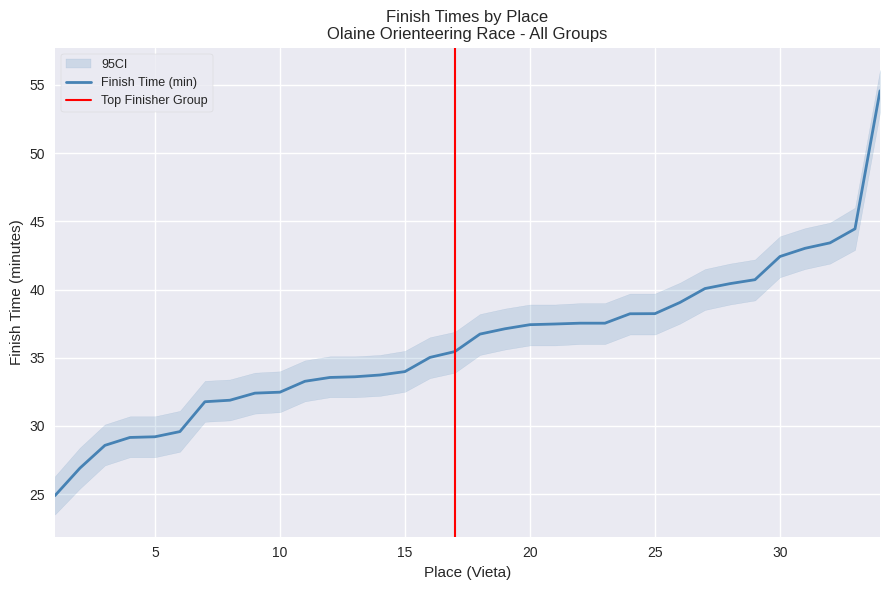

At which label does the data first exceed 36?

18